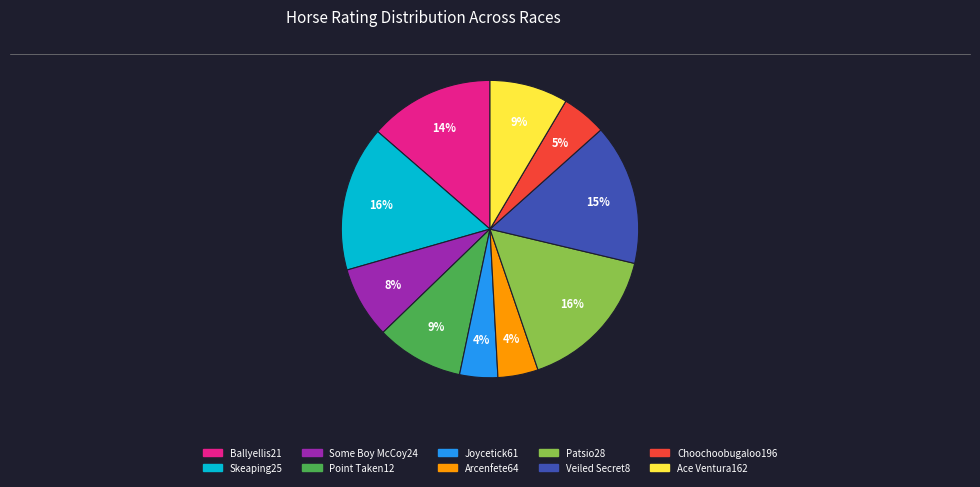

The Ballyellis21 slice represents 7% of the pie. True or false?

False